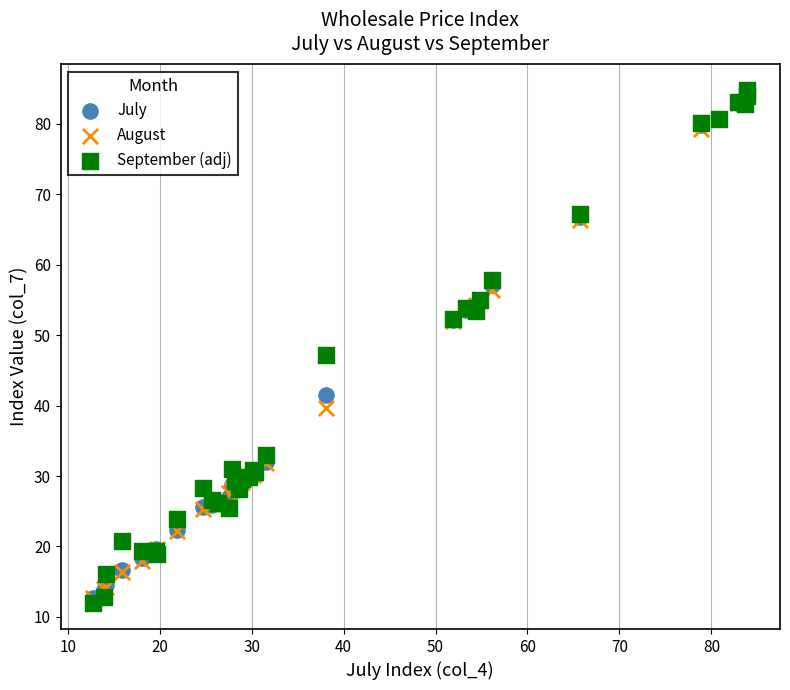

In the September (adj) series, what Y value is closest to 48?

47.1